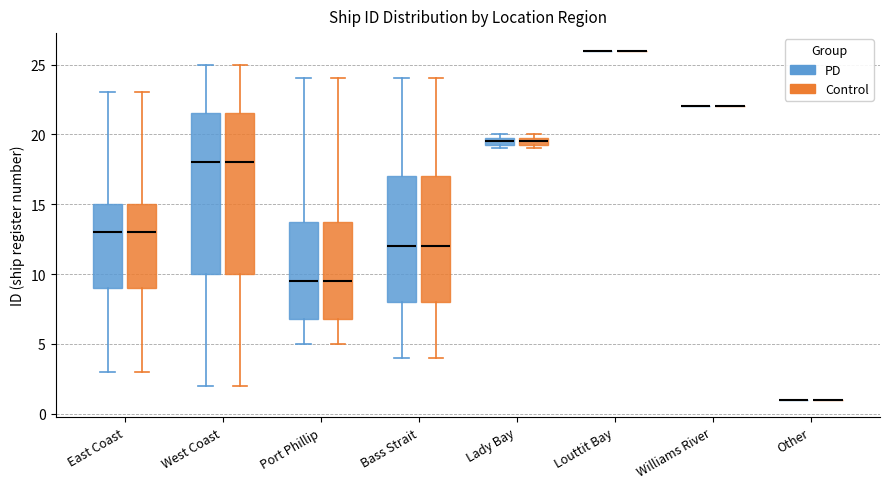

Where is the lower edge of the box for East Coast (Control) on the y-axis? The values are not printed on the chart, so give them approximately, as read against the axis.

9.0